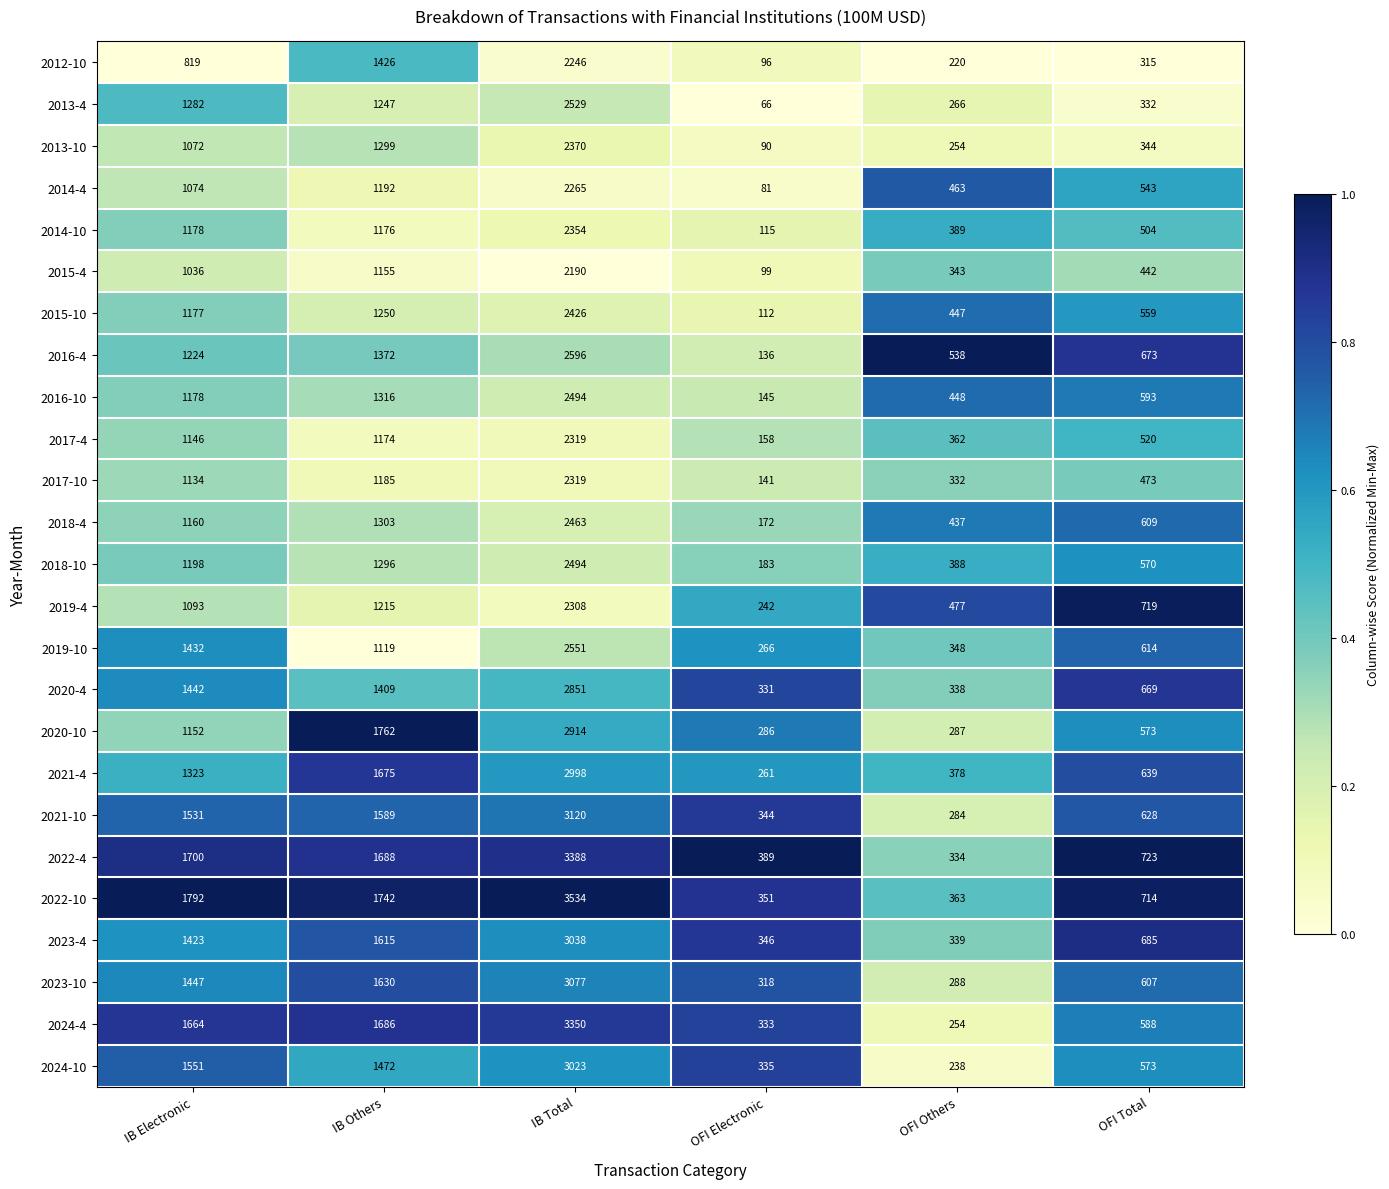

True or false: 2012-10 has a value of 96 at OFI Electronic.

True